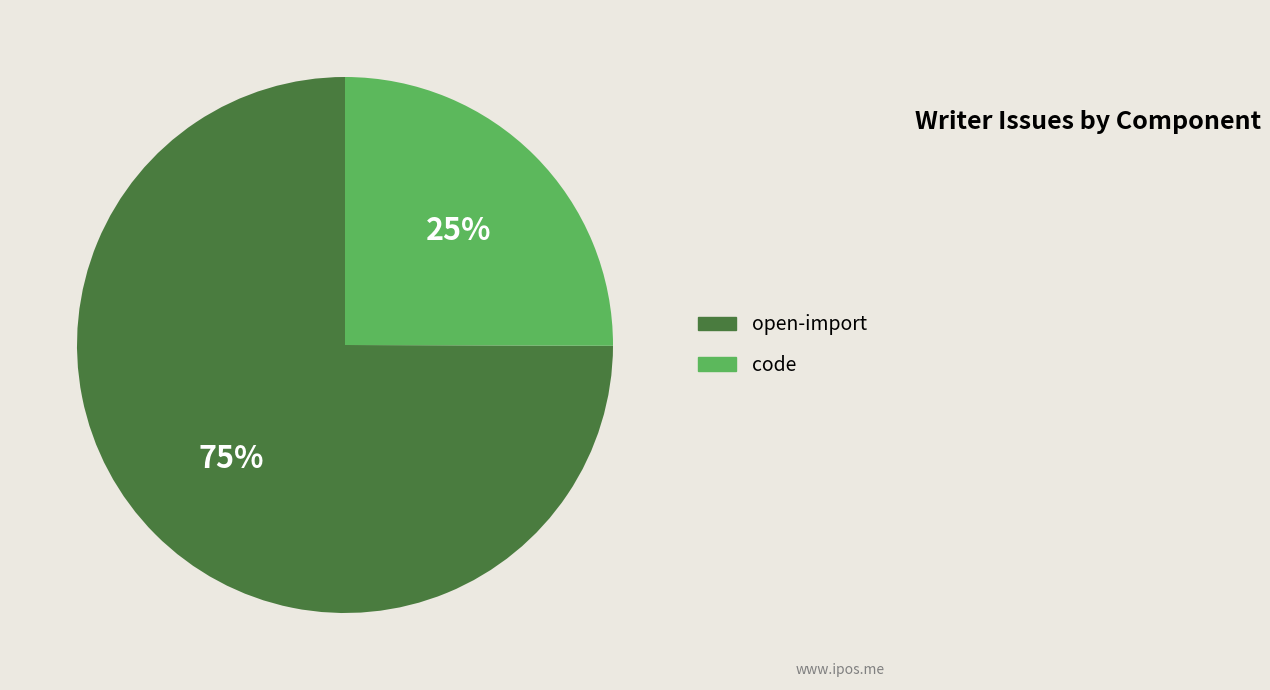

Rank the categories by value from lowest to highest.

code, open-import